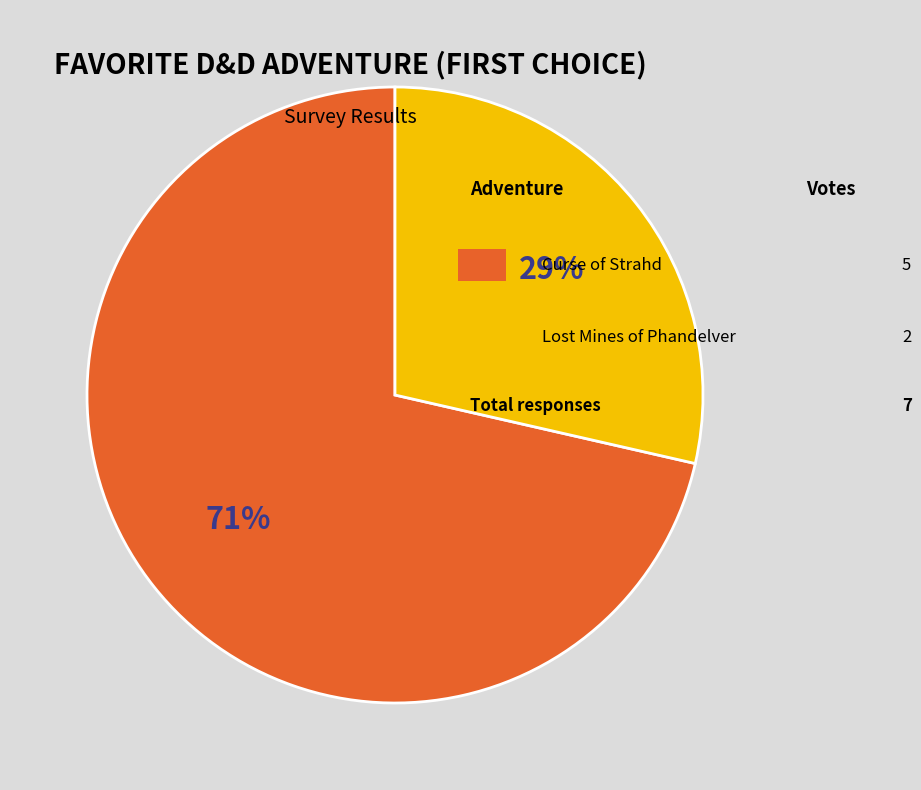

Does any single category account for the majority?

Yes